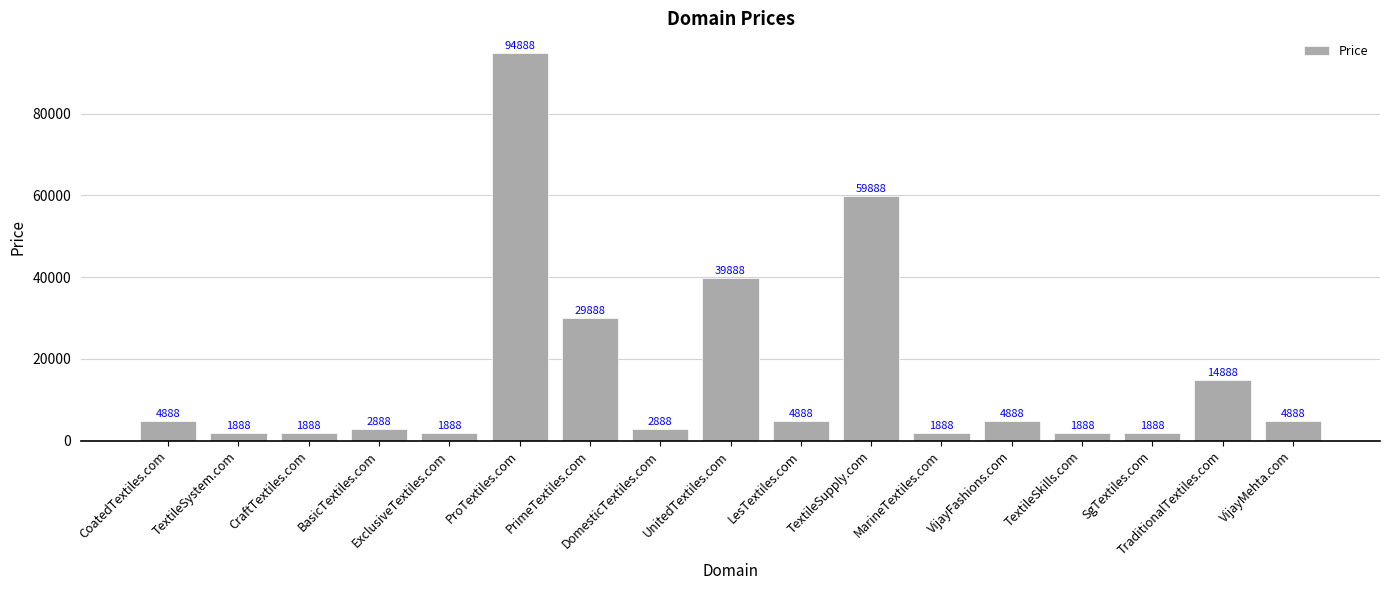

What is the label of the 4th bar from the left?

BasicTextiles.com